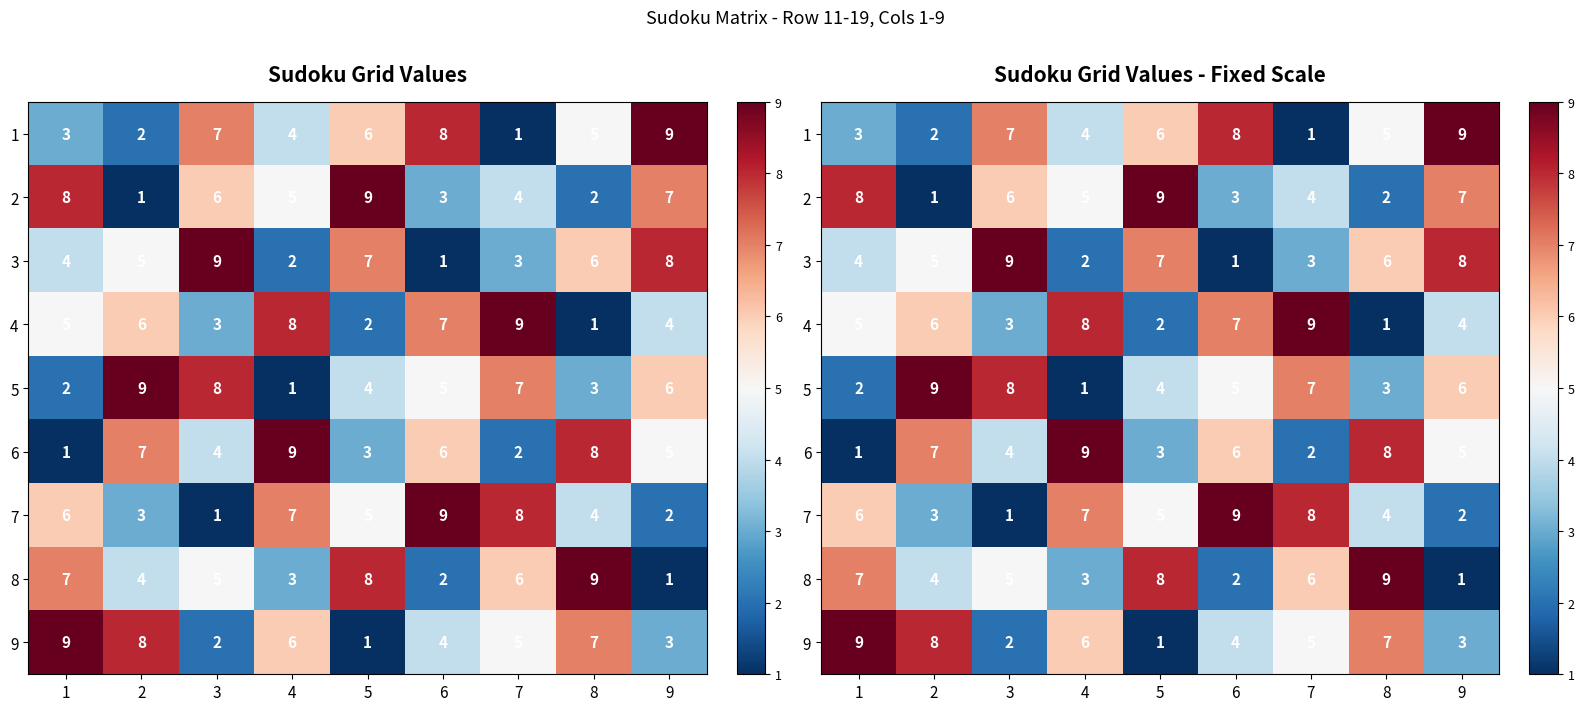

At which label does 3 first exceed 5?

3